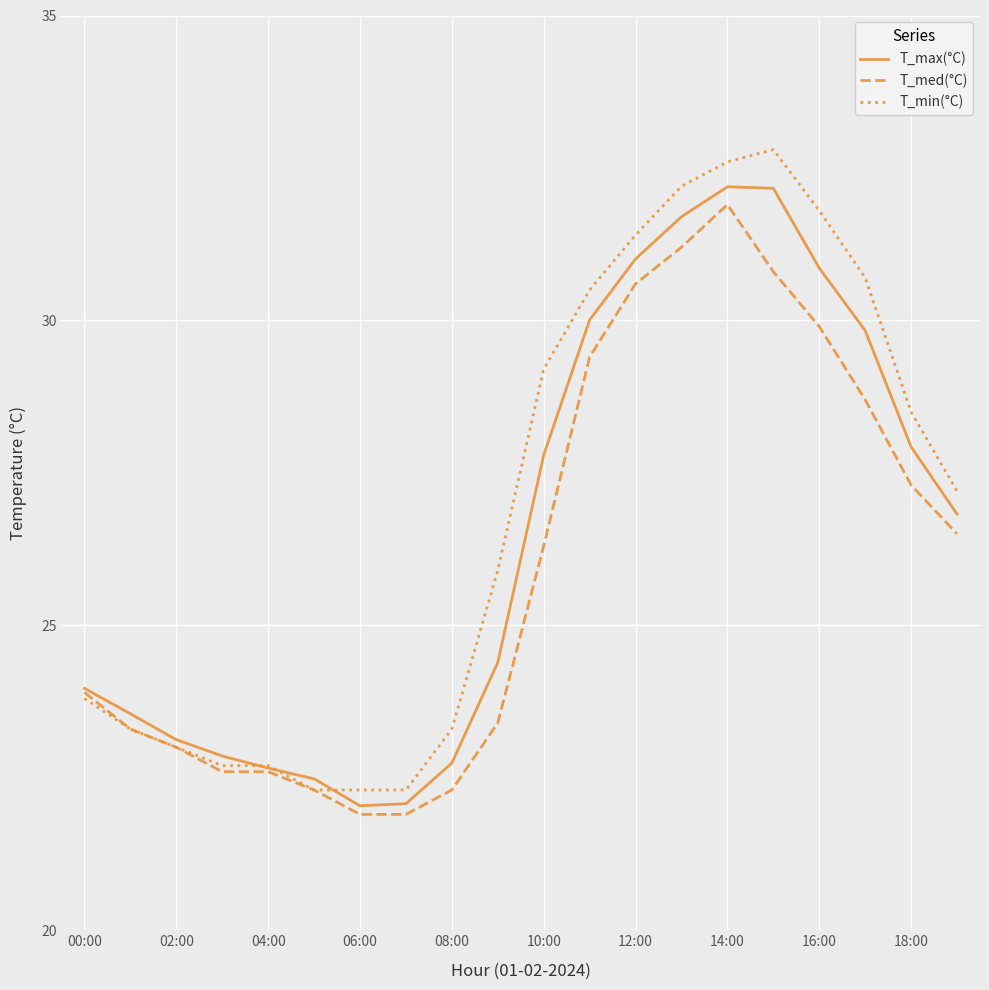

How many series are shown in this chart?

3